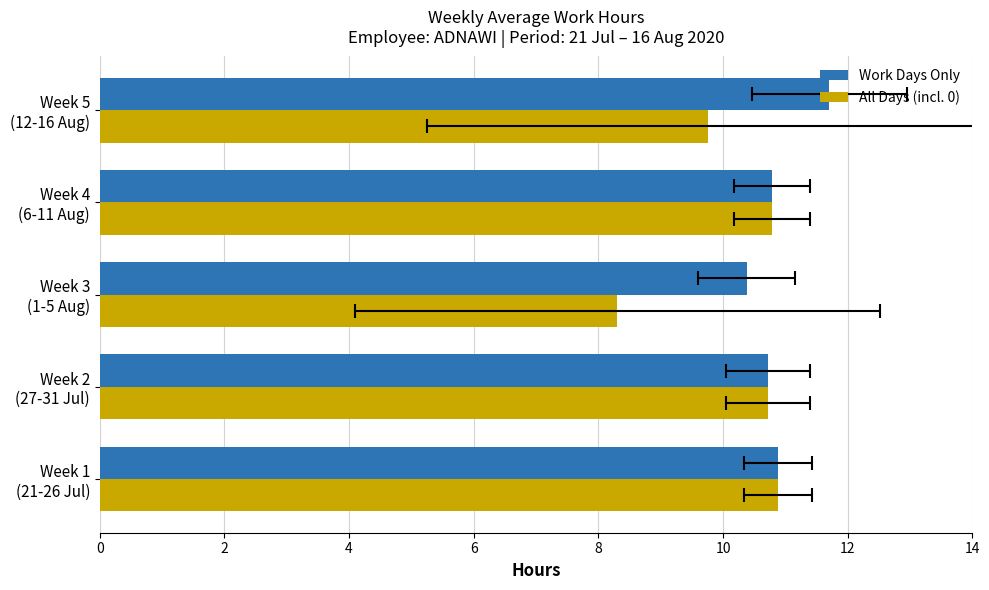

What is the value of the All Days (incl. 0) bar at the 5th from the left?

9.8